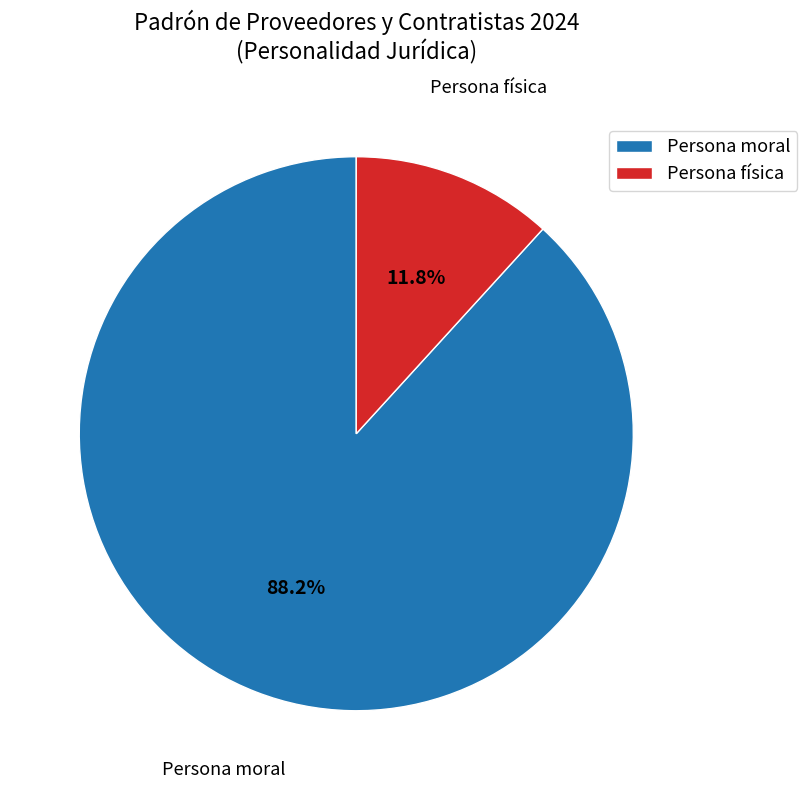

To the nearest percent, what percentage of the pie is Persona física?

12%